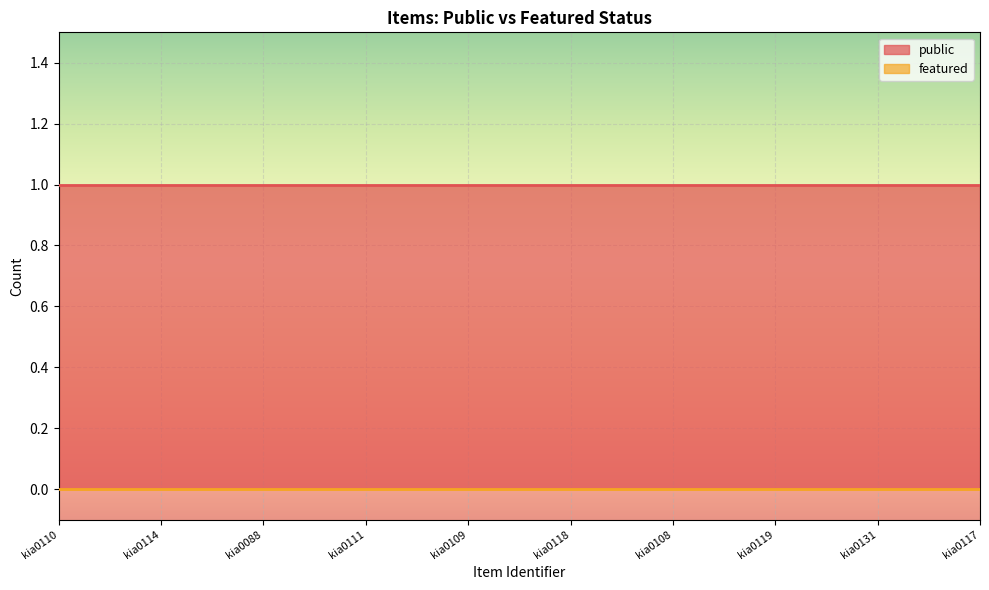

List the labels in order of public value, smallest first.

kia0110, kia0114, kia0088, kia0111, kia0109, kia0118, kia0108, kia0119, kia0131, kia0117